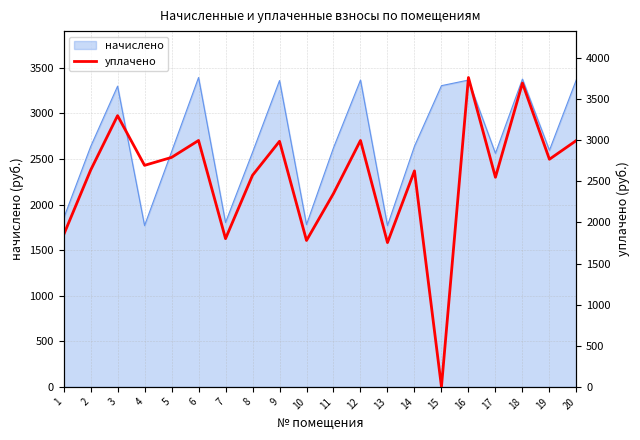

The value of начислено at 18 is 4957.5. True or false?

False